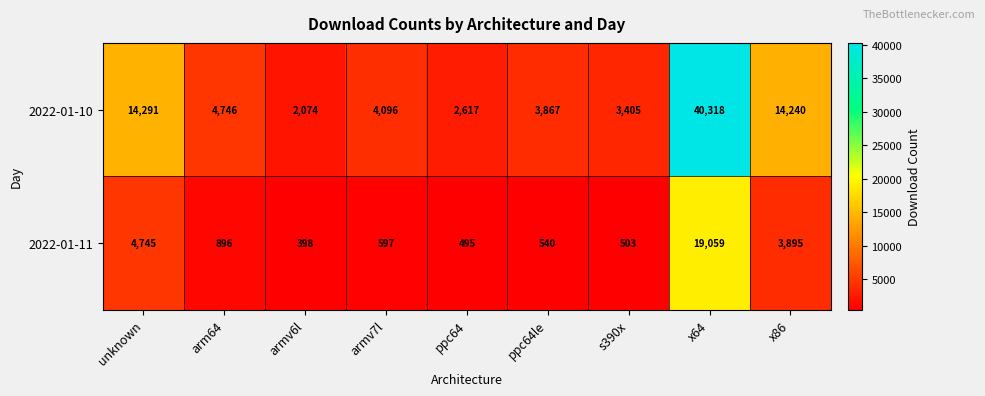

List the series in order of their overall mean, lowest first.

2022-01-11, 2022-01-10